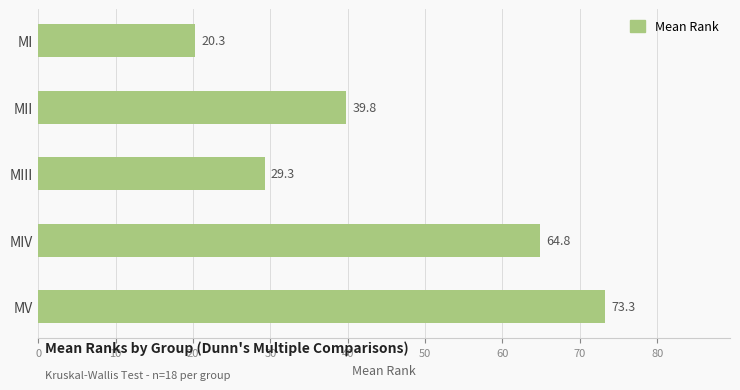

What is the maximum value shown in the chart?

73.3